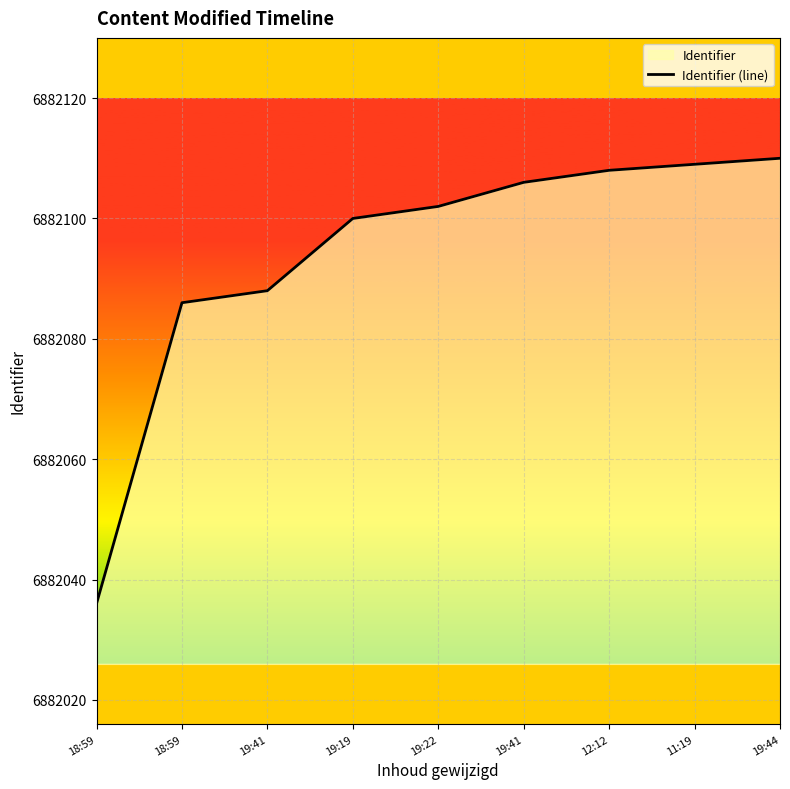

Reading right to left, list all the values displayed in this chart.

6882110	6882109	6882108	6882106	6882102	6882100	6882088	6882086	6882036